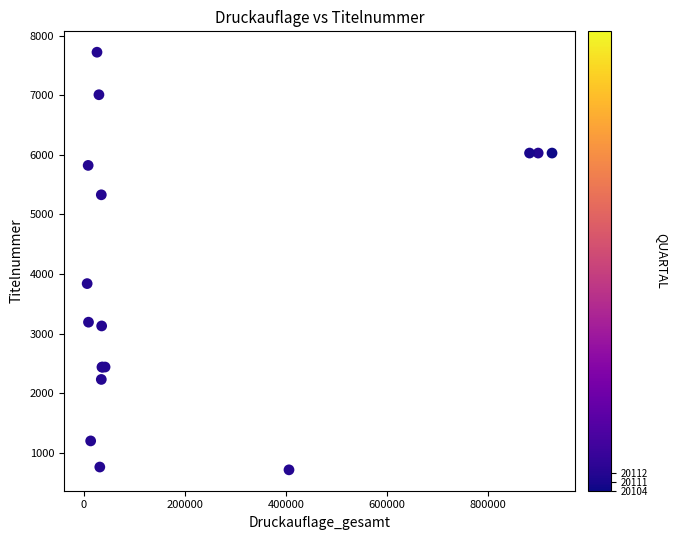

What Y value in the scatter plot is closest to 4219?

3841